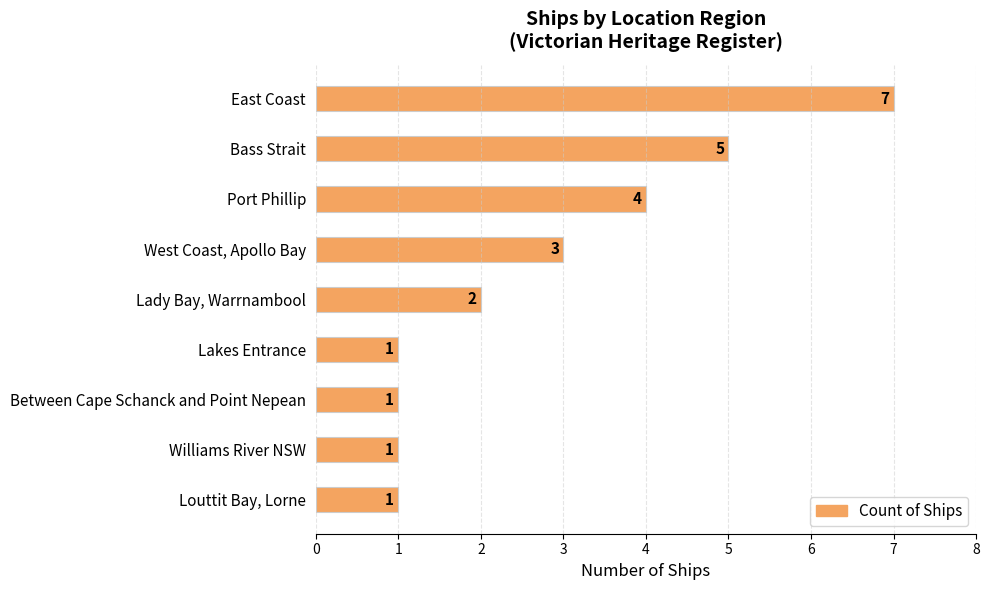

Count the values in the range 1 to 4.

7